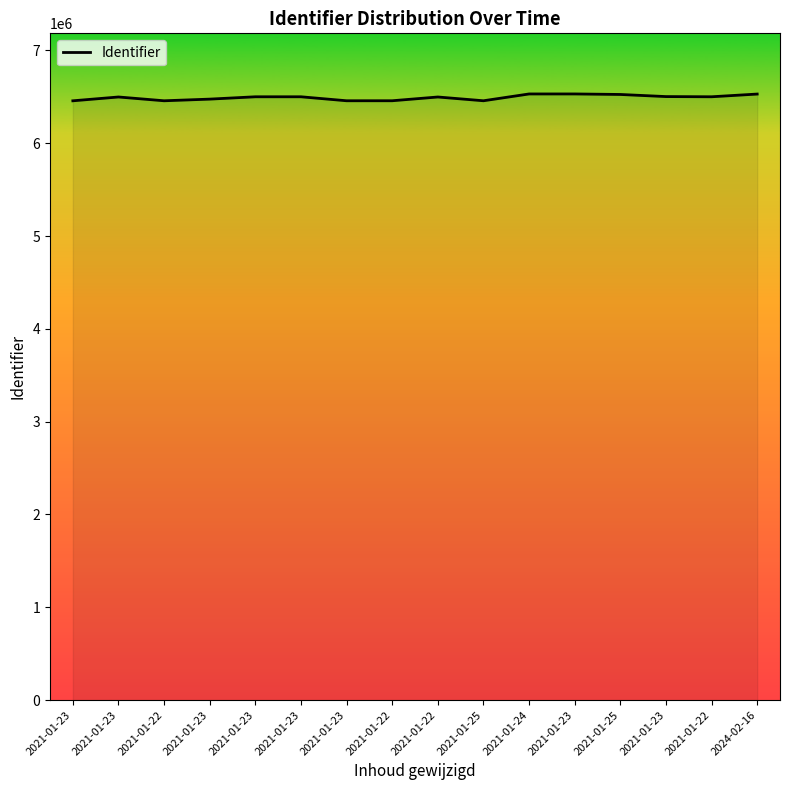

List the labels in order of value, smallest first.

2021-01-23, 2021-01-22, 2021-01-25, 2021-01-23, 2021-01-22, 2021-01-23, 2021-01-22, 2021-01-23, 2021-01-23, 2021-01-23, 2021-01-22, 2021-01-23, 2021-01-25, 2024-02-16, 2021-01-24, 2021-01-23